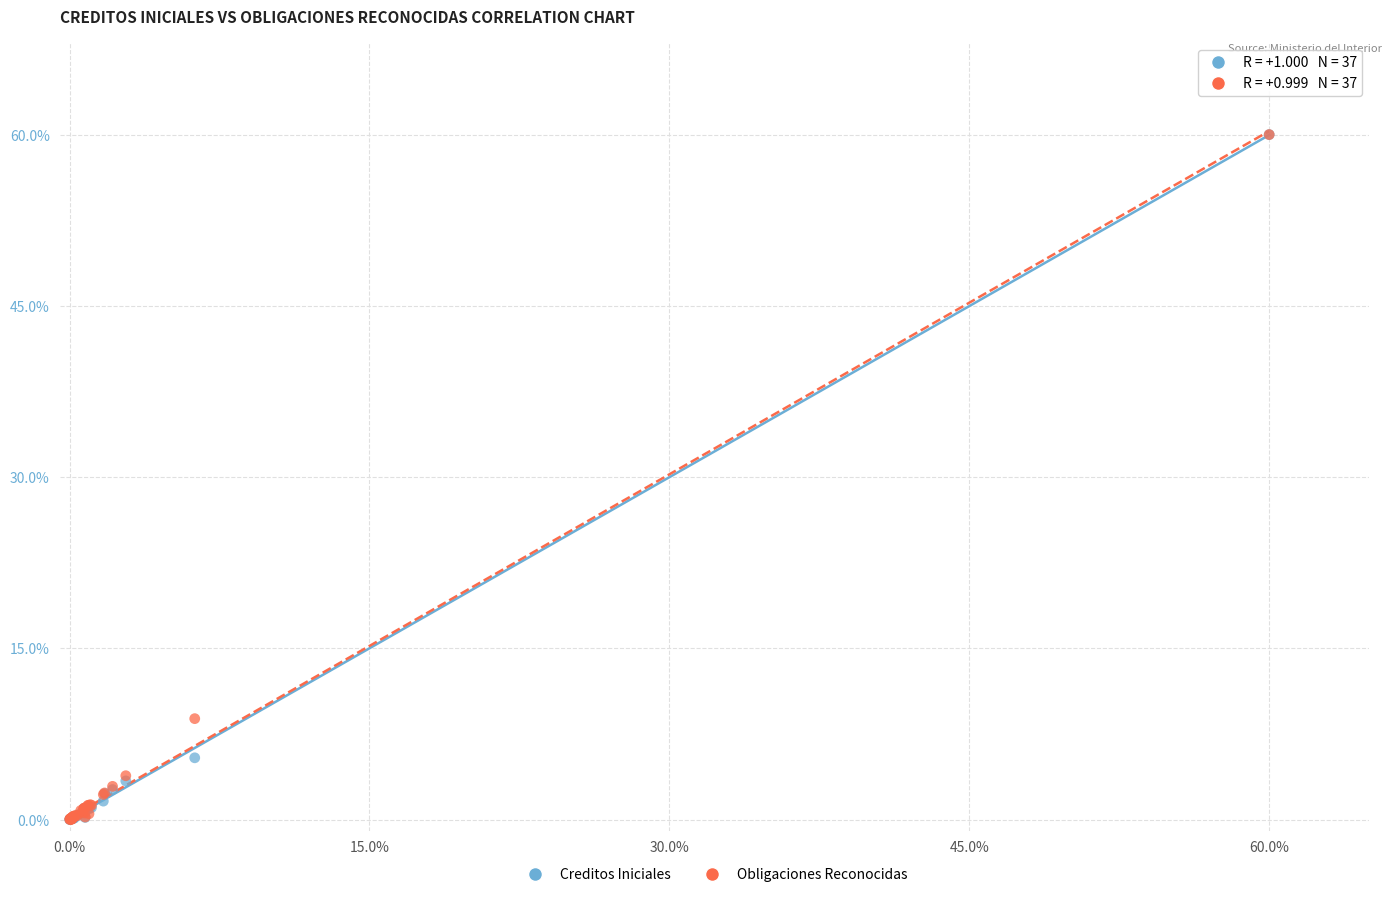

In the Obligaciones Reconocidas series, what Y value is closest to 30?

8.8